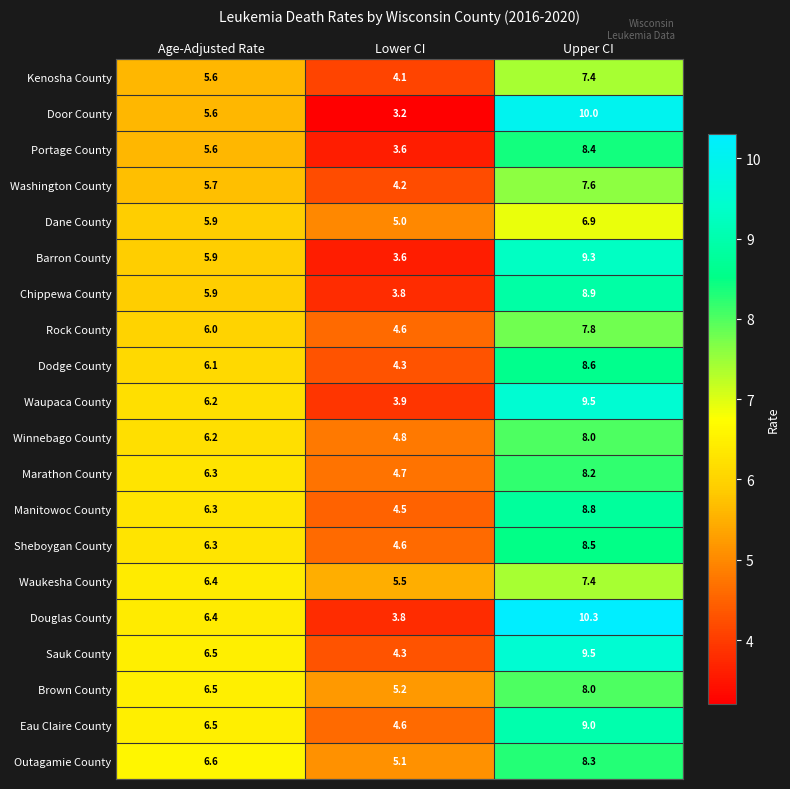

Which series changed the most between Age-Adjusted Rate and Lower CI?

Douglas County